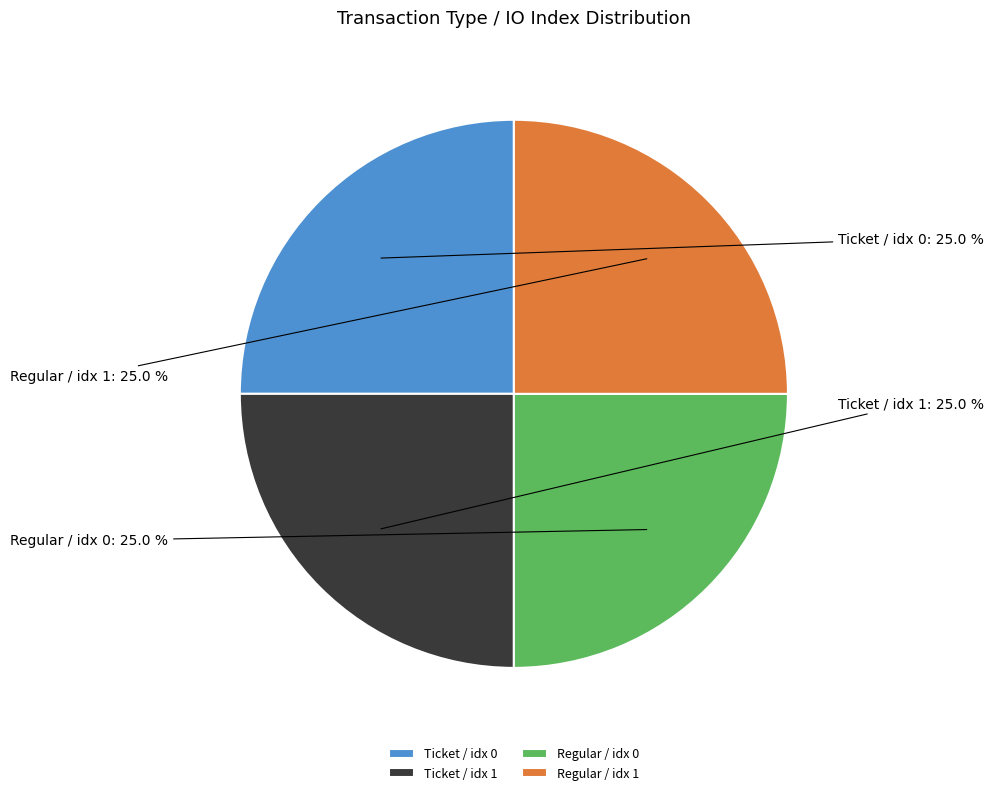

How many segments does this pie chart have?

4